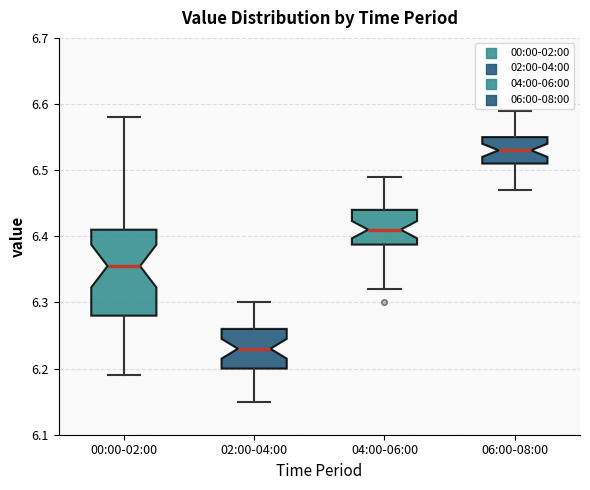

Where does the lower whisker of the box for 00:00-02:00 end on the y-axis? The values are not printed on the chart, so give them approximately, as read against the axis.

6.19